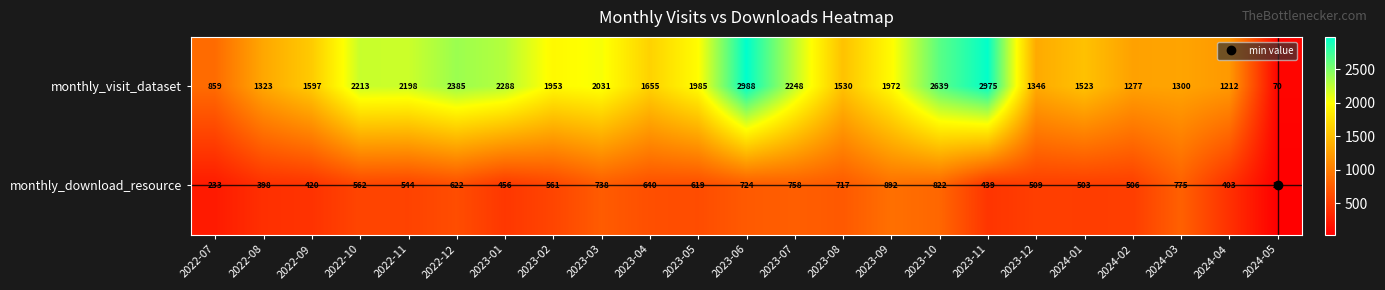

What is the total value across all series at 2023-05?

2604